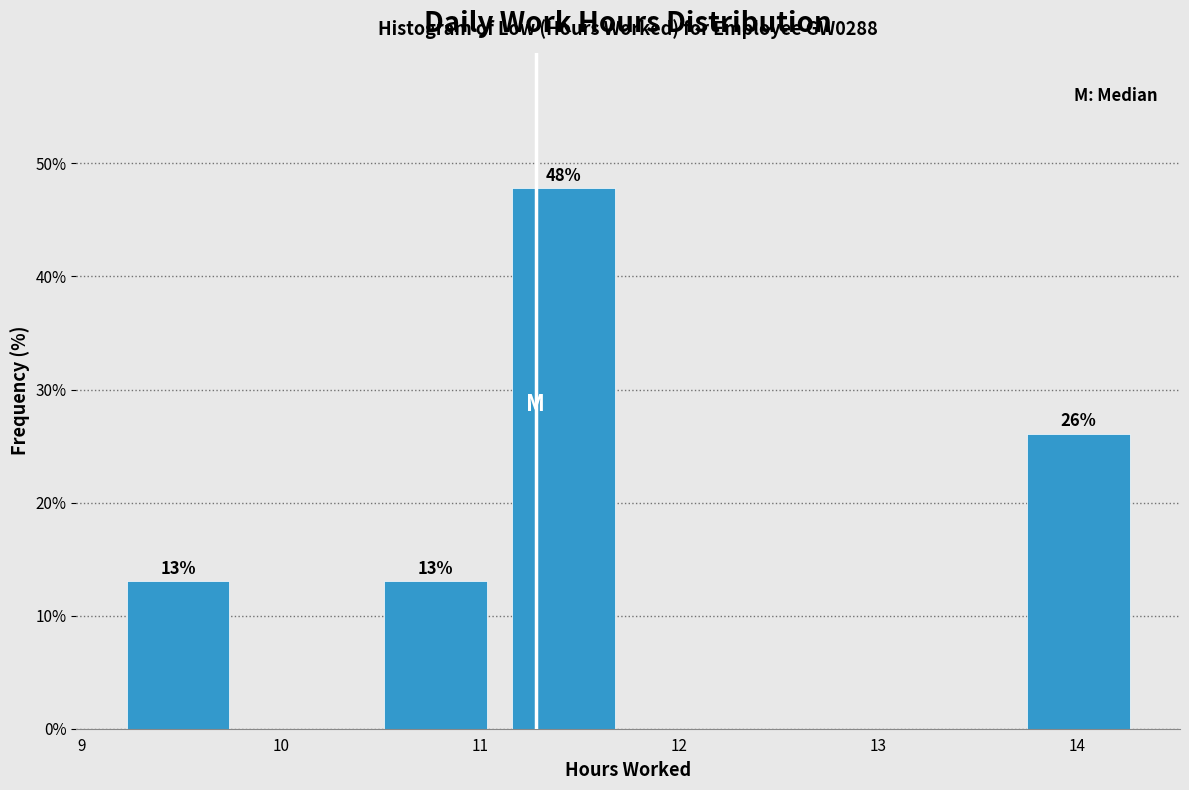

Over which range of the x-axis is the bar tallest?

11.1 to 11.7